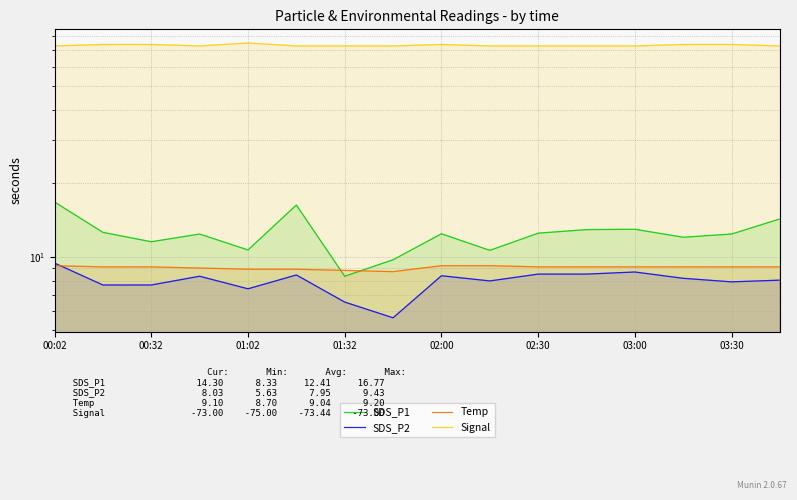

Reading right to left, what are all the values shown in this chart?

SDS_P1: 14.3	12.4	12.0	13.0	12.9	12.5	10.6	12.4	9.7	8.3	16.3	10.7	12.4	11.5	12.6	16.8
SDS_P2: 8.0	7.9	8.2	8.7	8.5	8.5	8.0	8.4	5.6	6.5	8.4	7.4	8.3	7.7	7.7	9.4
Temp: 9.1	9.1	9.1	9.1	9.1	9.1	9.2	9.2	8.7	8.8	8.9	8.9	9.0	9.1	9.1	9.2
Signal: 73.0	74.0	74.0	73.0	73.0	73.0	73.0	74.0	73.0	73.0	73.0	75.0	73.0	74.0	74.0	73.0